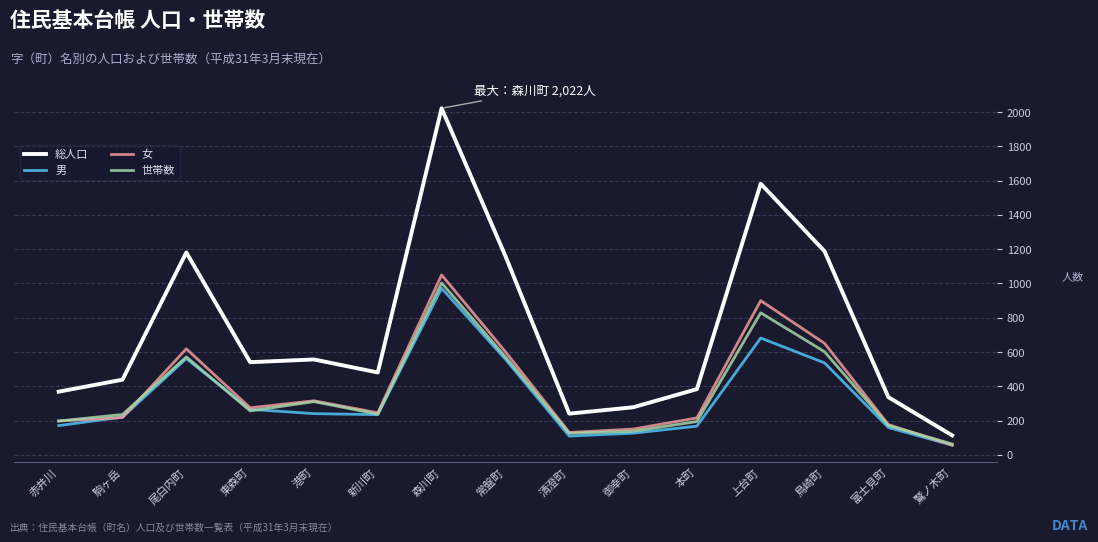

Which series has the largest range (max minus min)?

総人口